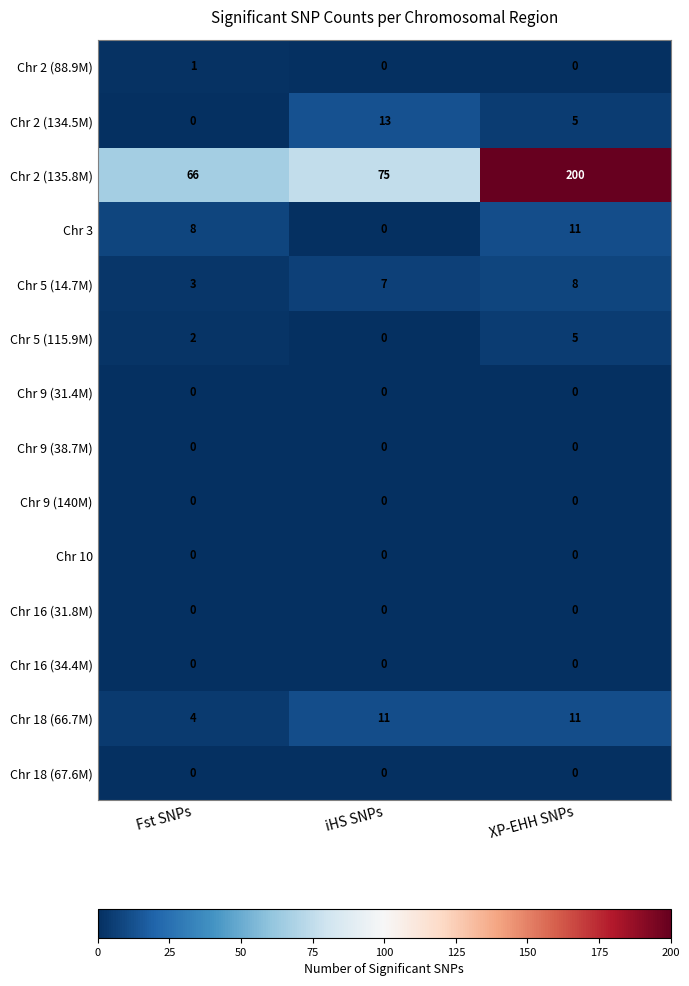

Which series has the widest spread of values?

Chr 2 (135.8M)